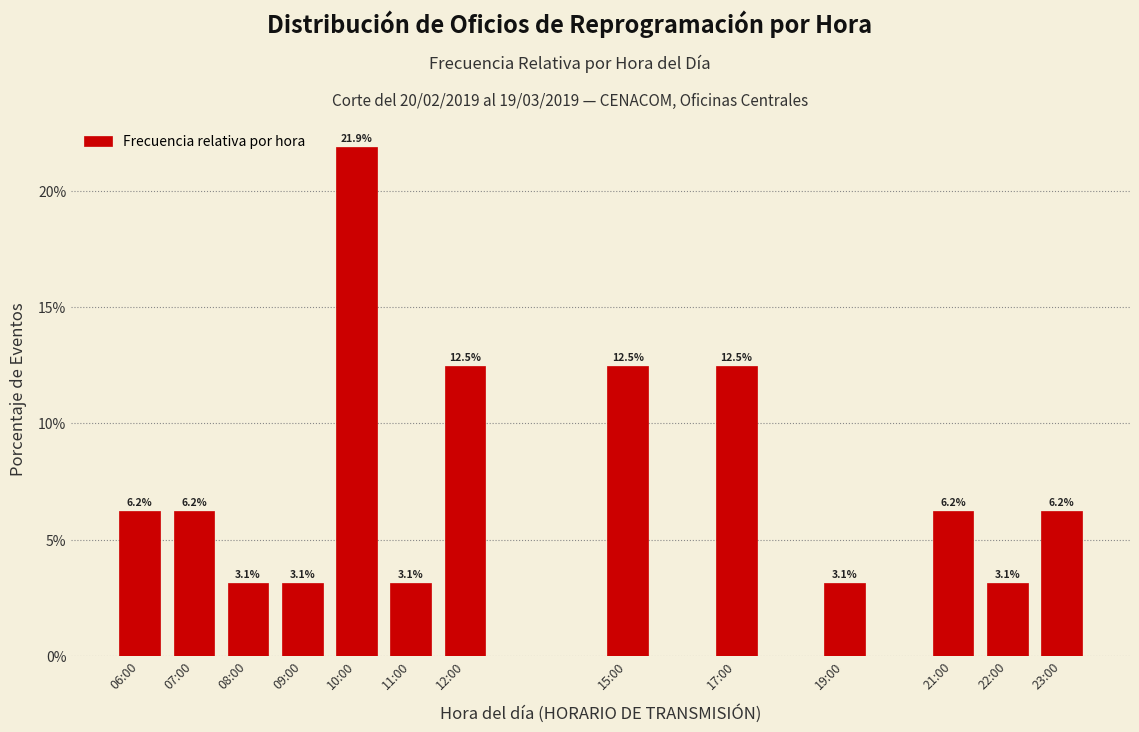

Reading right to left, what are all the values shown in this chart?

6.2	3.1	6.2	3.1	12.5	12.5	12.5	3.1	21.9	3.1	3.1	6.2	6.2